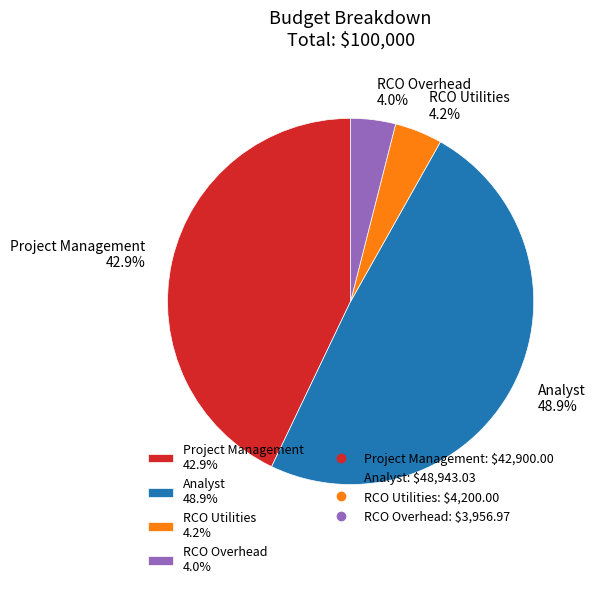

To the nearest percent, what is the combined percentage of Analyst and RCO Utilities?

53%